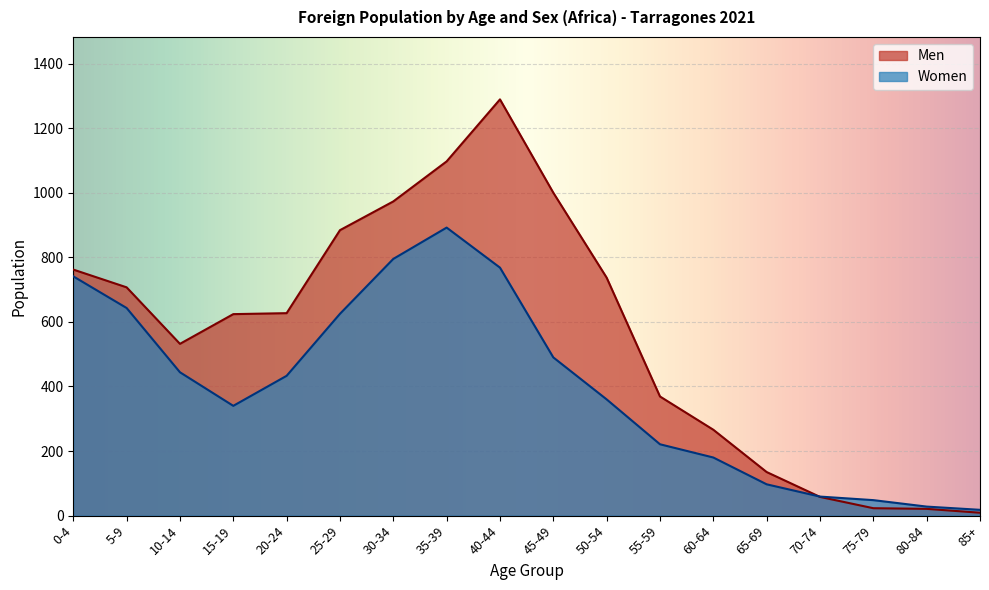

Which series has the largest range (max minus min)?

Men